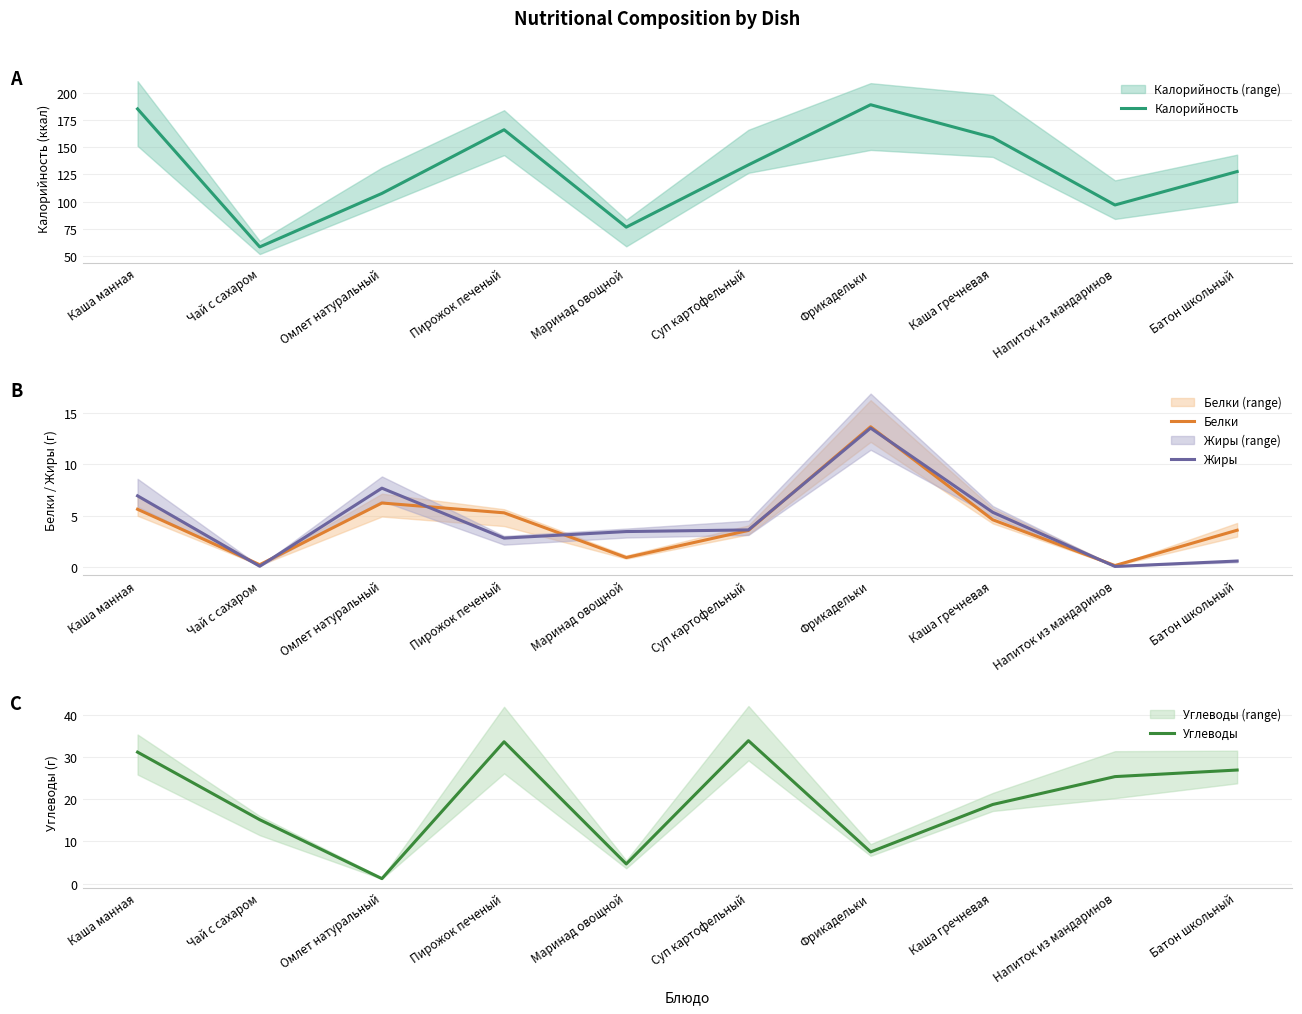

At which category does Углеводы reach its first local valley?

Омлет натуральный